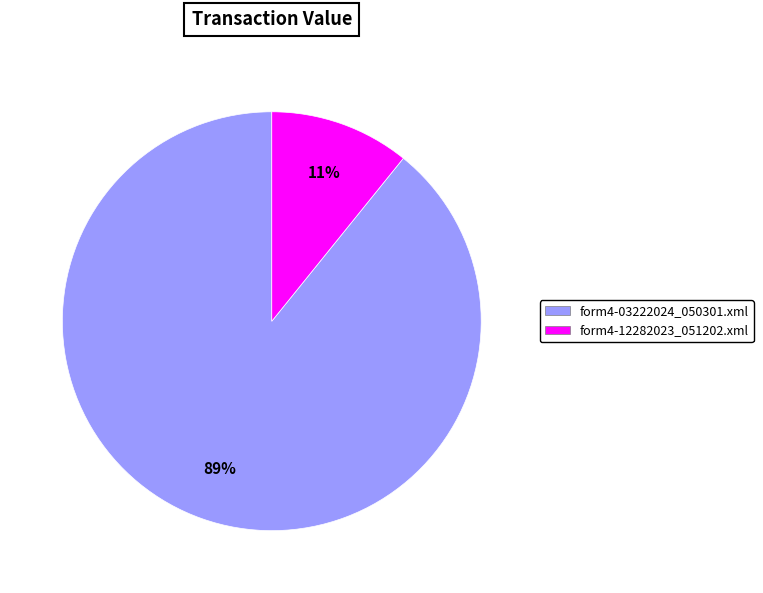

Do form4-03222024_050301.xml and form4-12282023_051202.xml together represent more than half of the pie?

Yes